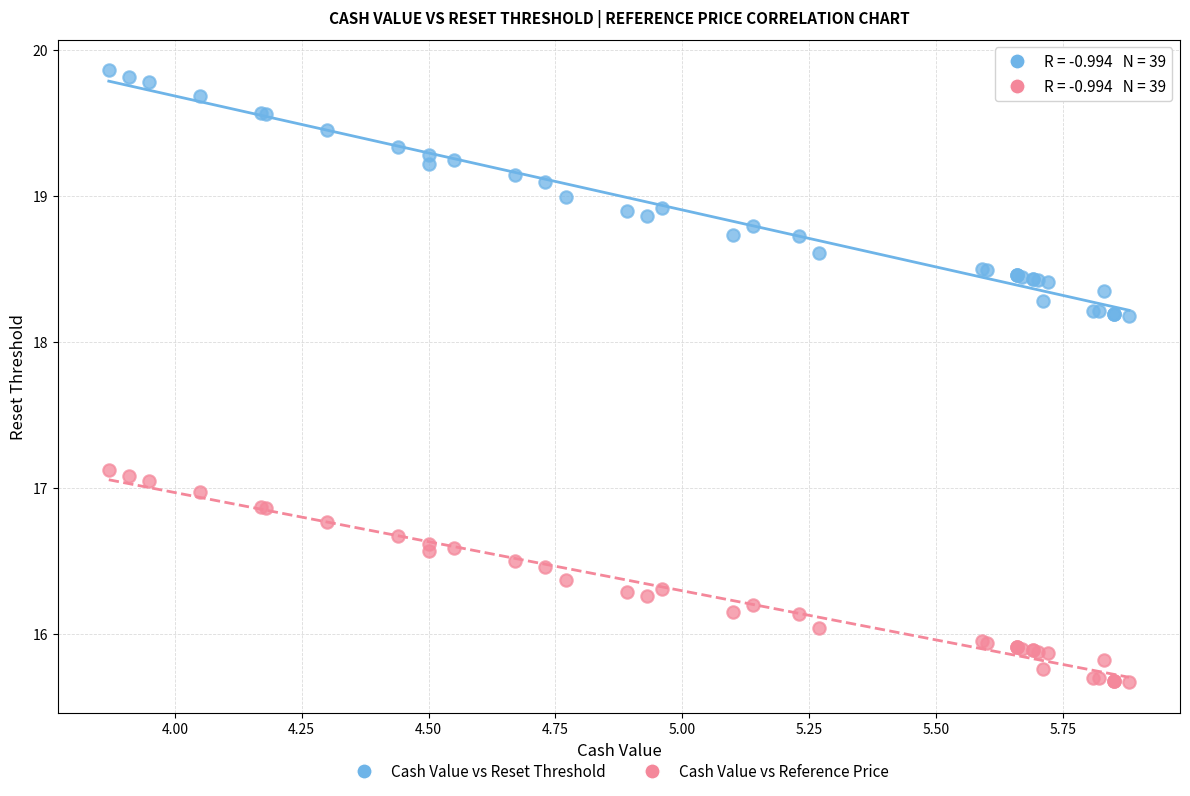

Which series has the widest spread of Y values?

Cash Value vs Reset Threshold